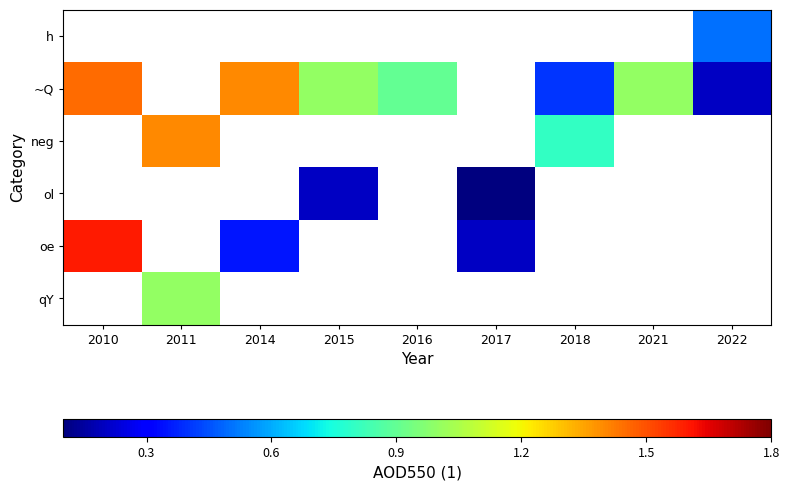

List the series in order of their peak value, lowest first.

ol, h, qY, neg, ~Q, oe